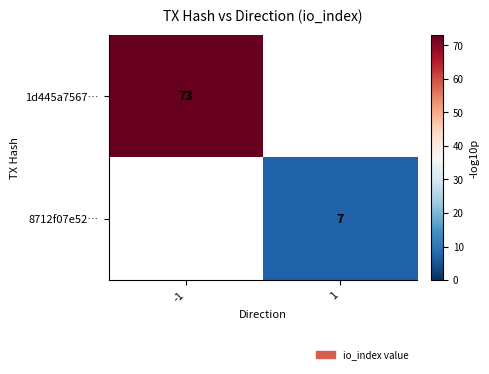

Is it true that 1d445a7567… equals 124 at -1?

False